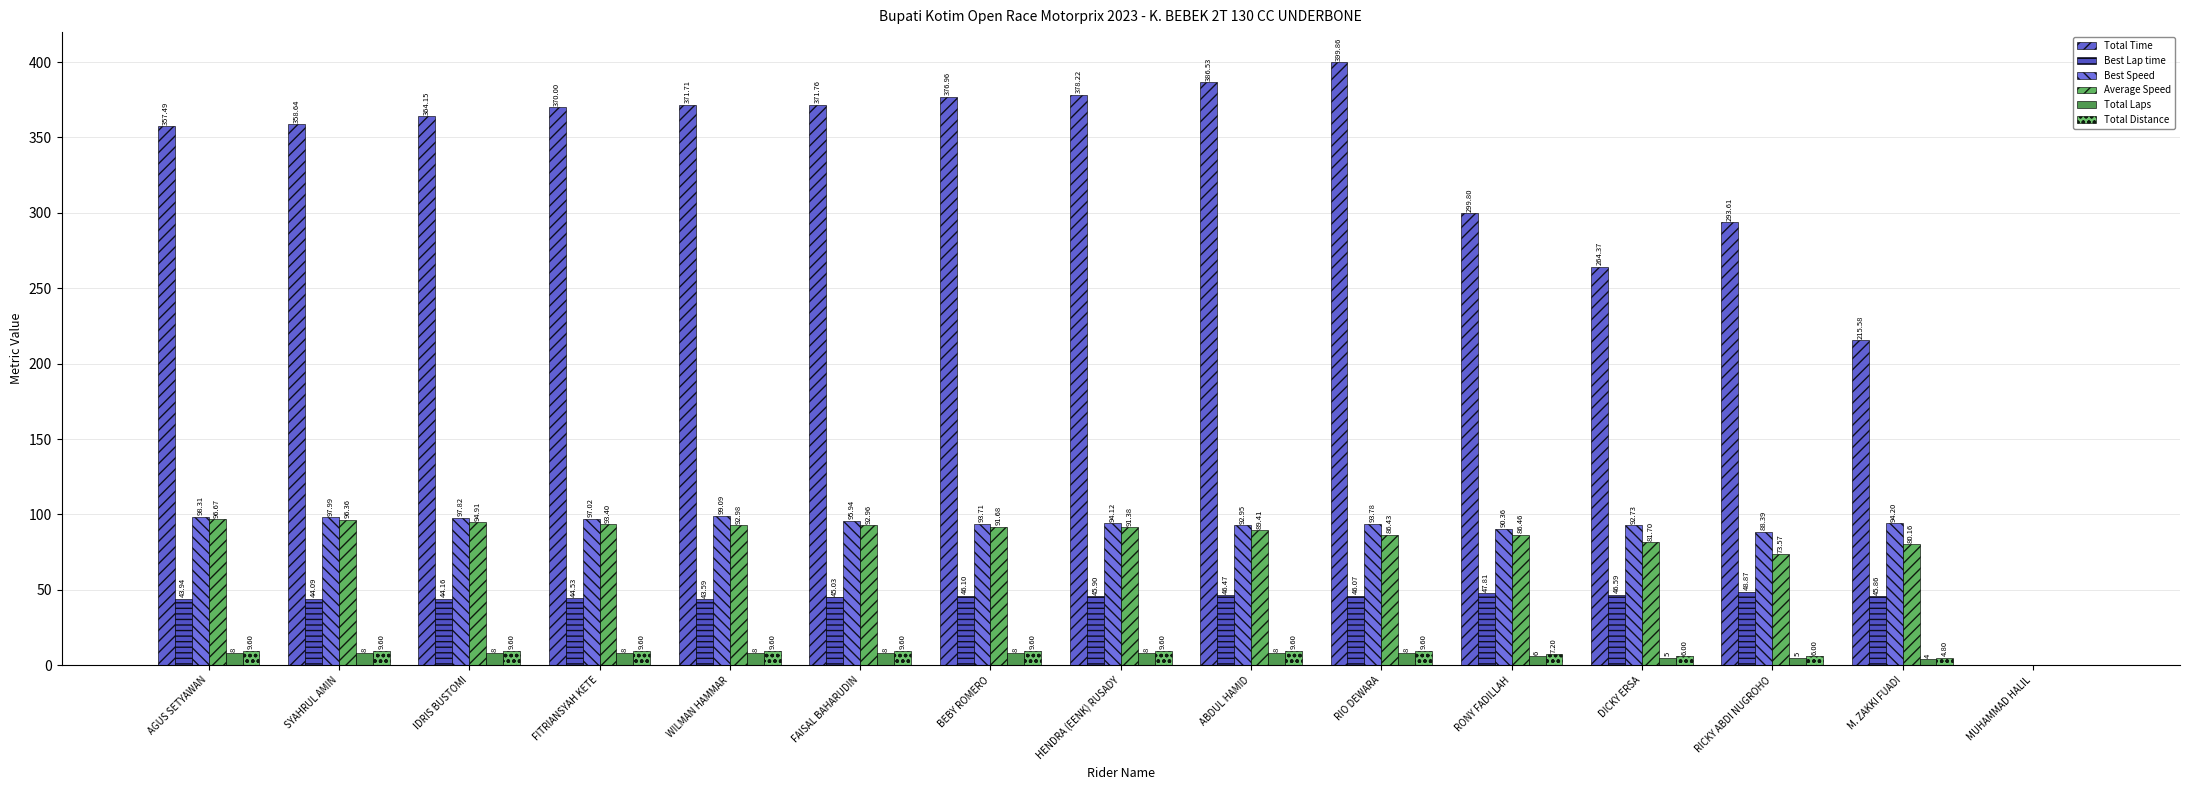

What is the spread (max minus min) of values at RICKY ABDI NUGROHO?

288.6